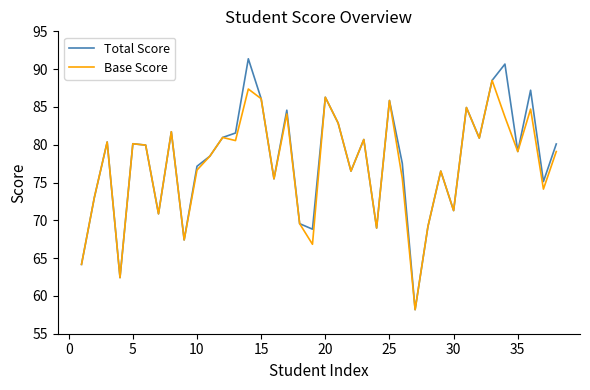

Which series has the largest range (max minus min)?

Total Score